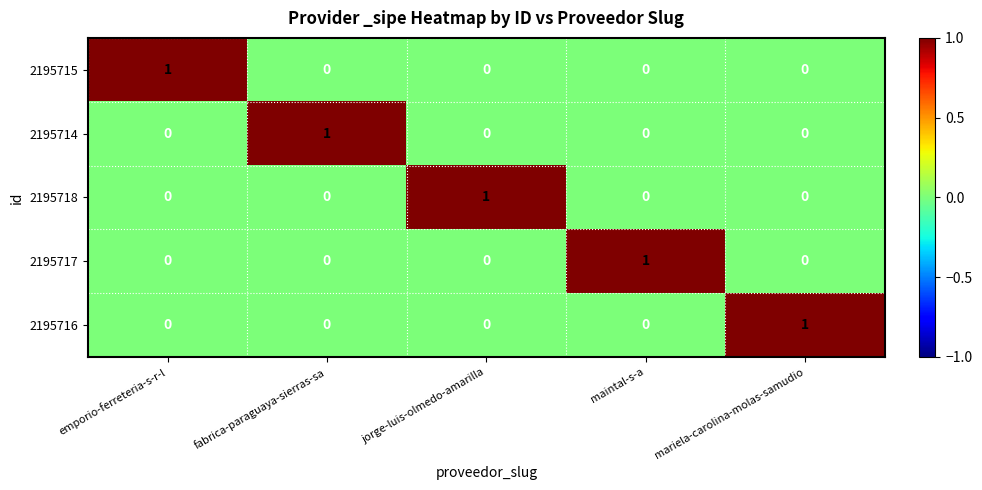

At which label does 2195714 reach its peak?

fabrica-paraguaya-sierras-sa